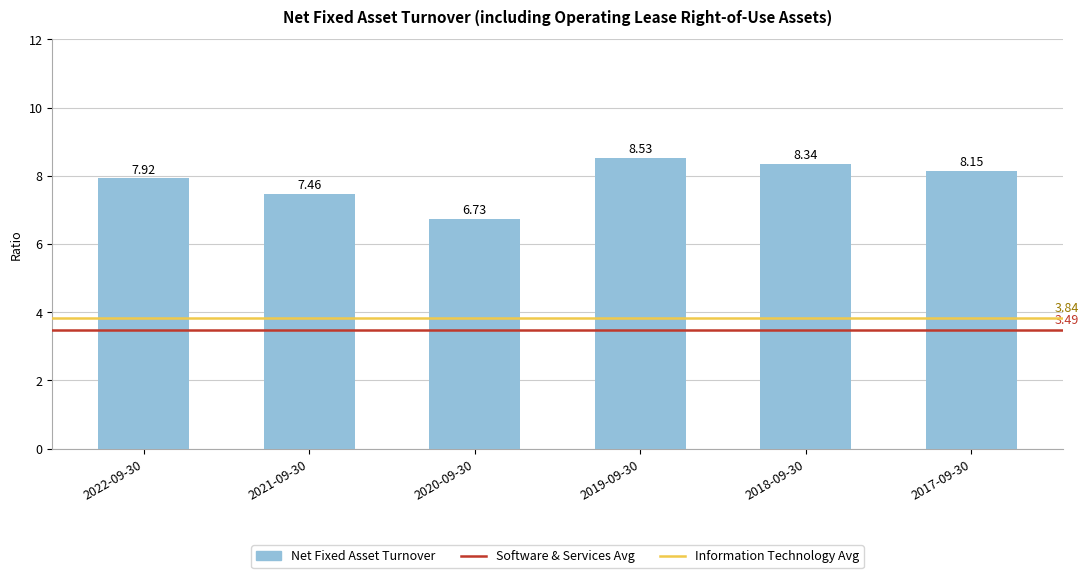

What is the label of the 6th bar from the right?

2022-09-30